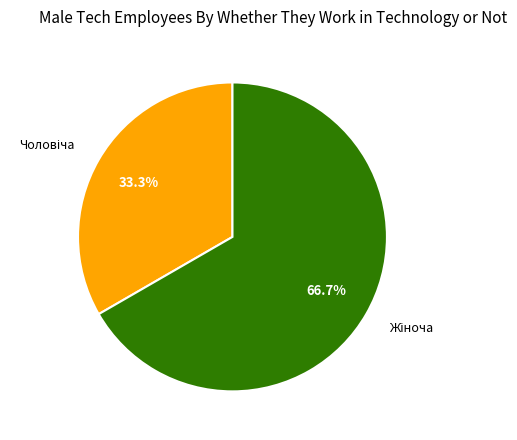

To the nearest percent, what is the average slice percentage?

50%